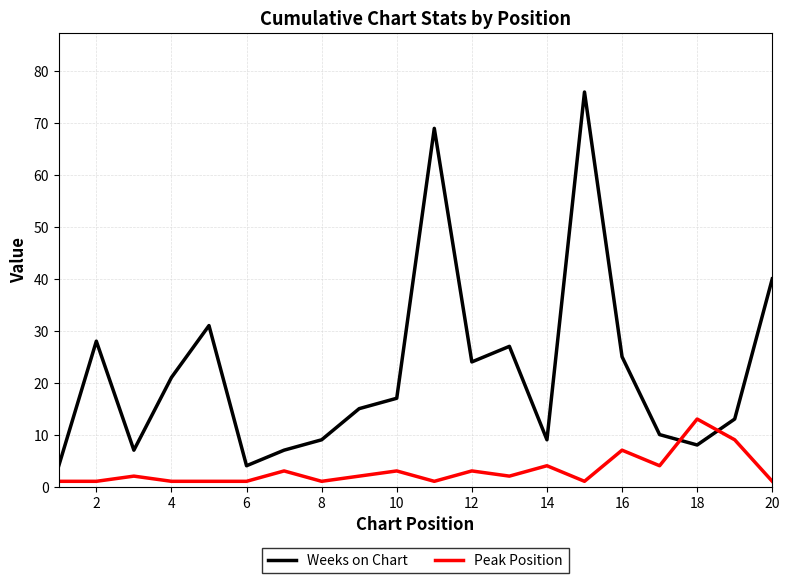

List the series in order of their peak value, highest first.

Weeks on Chart, Peak Position